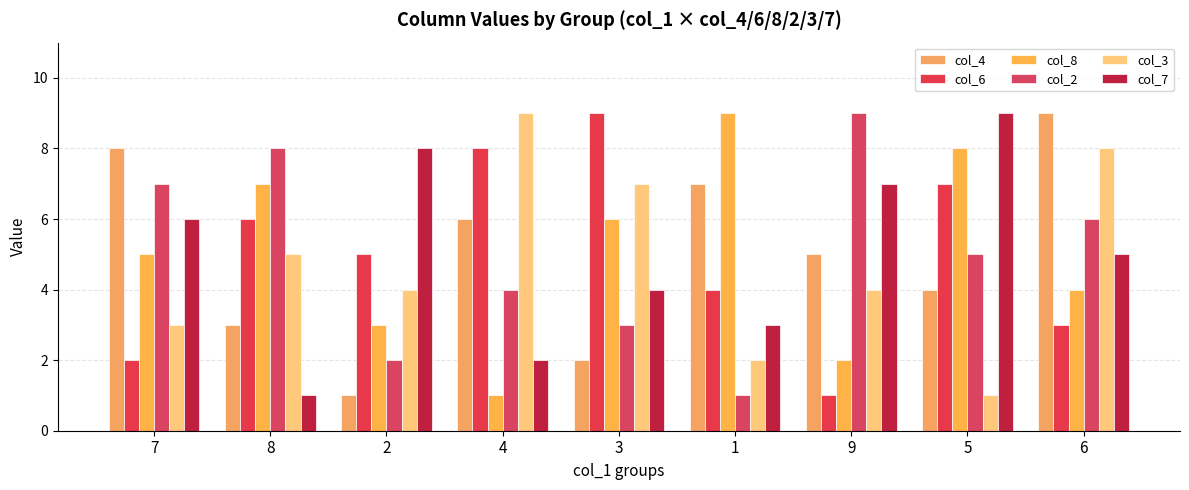

How many distinct data groups are displayed?

6